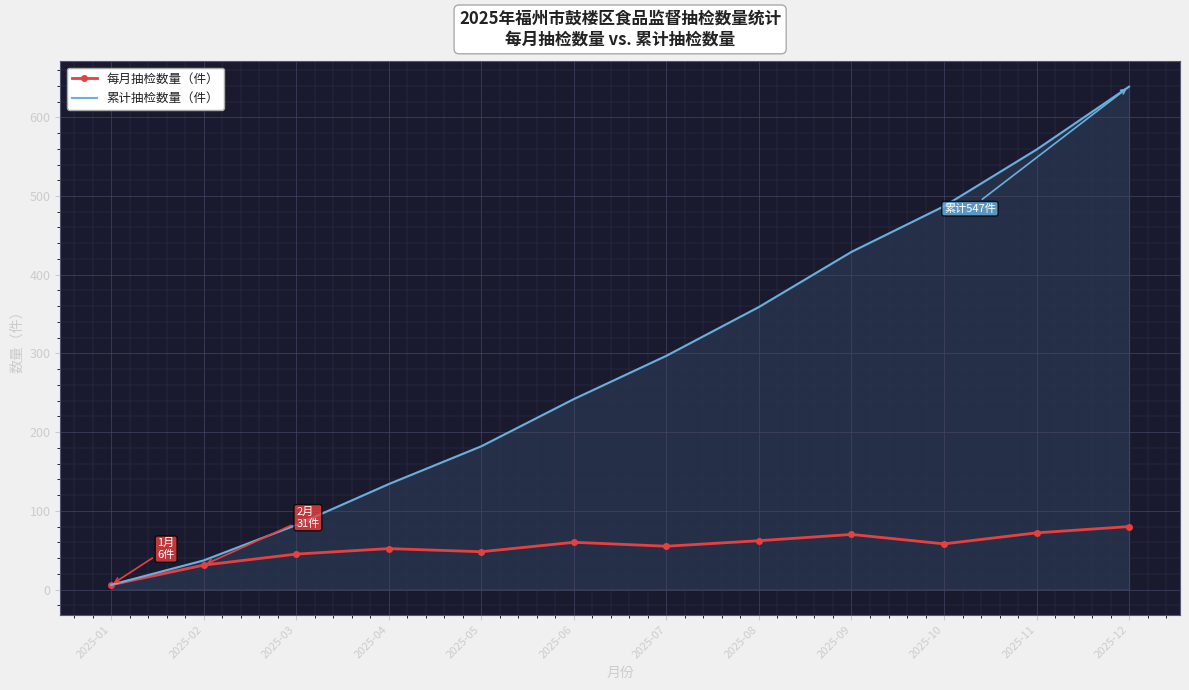

What is the highest value of the 每月抽检数量（件） series?

80